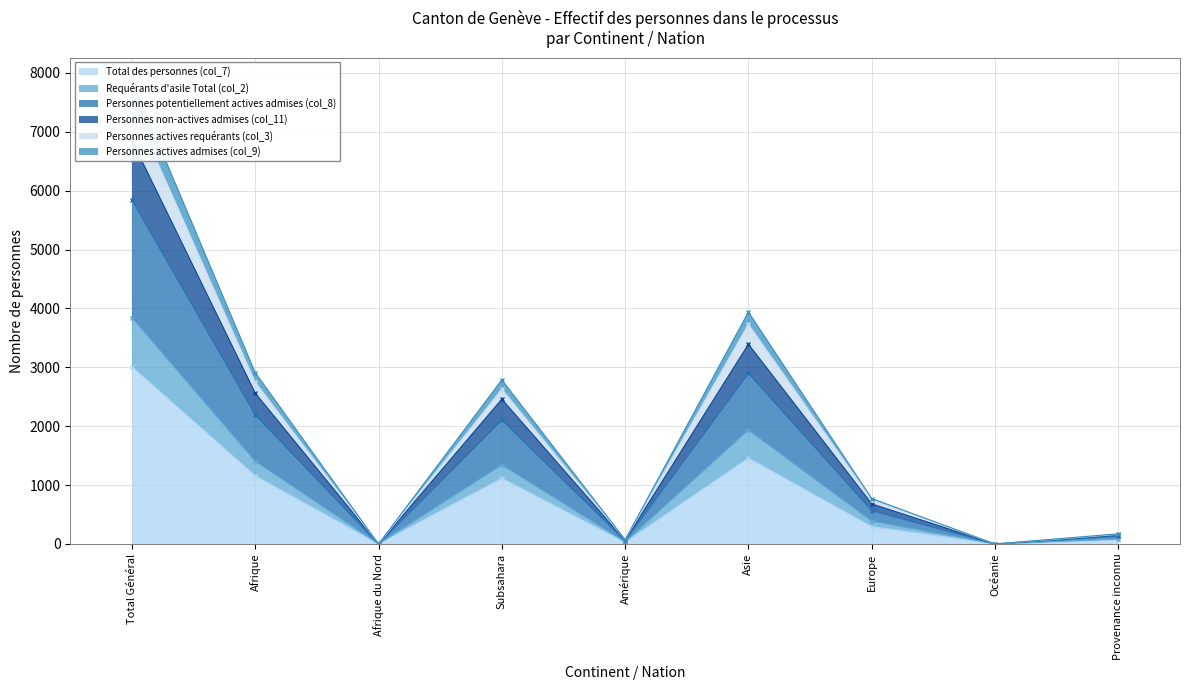

The value of Personnes non-actives admises (col_11) at Amérique is 20. True or false?

False